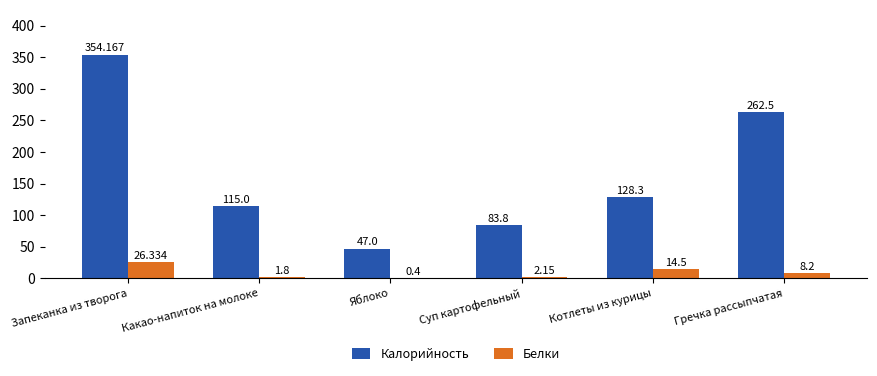

Is it true that Калорийность equals 217.3 at Котлеты из курицы?

False